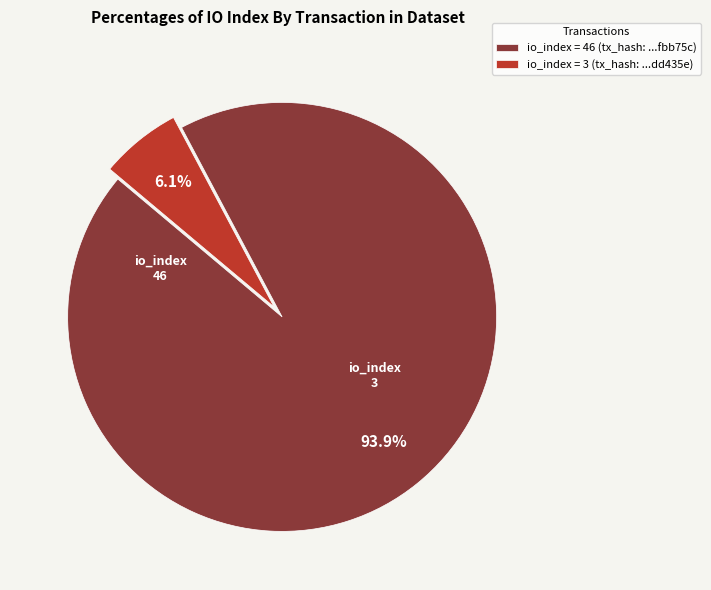

Which slice is the largest?

io_index = 46 (tx_hash: ...fbb75c)